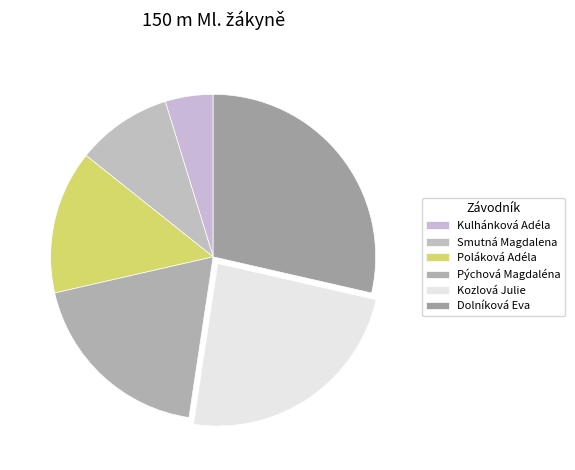

What is the ratio of the value at Dolníková Eva to the value at Kozlová Julie?

1.2